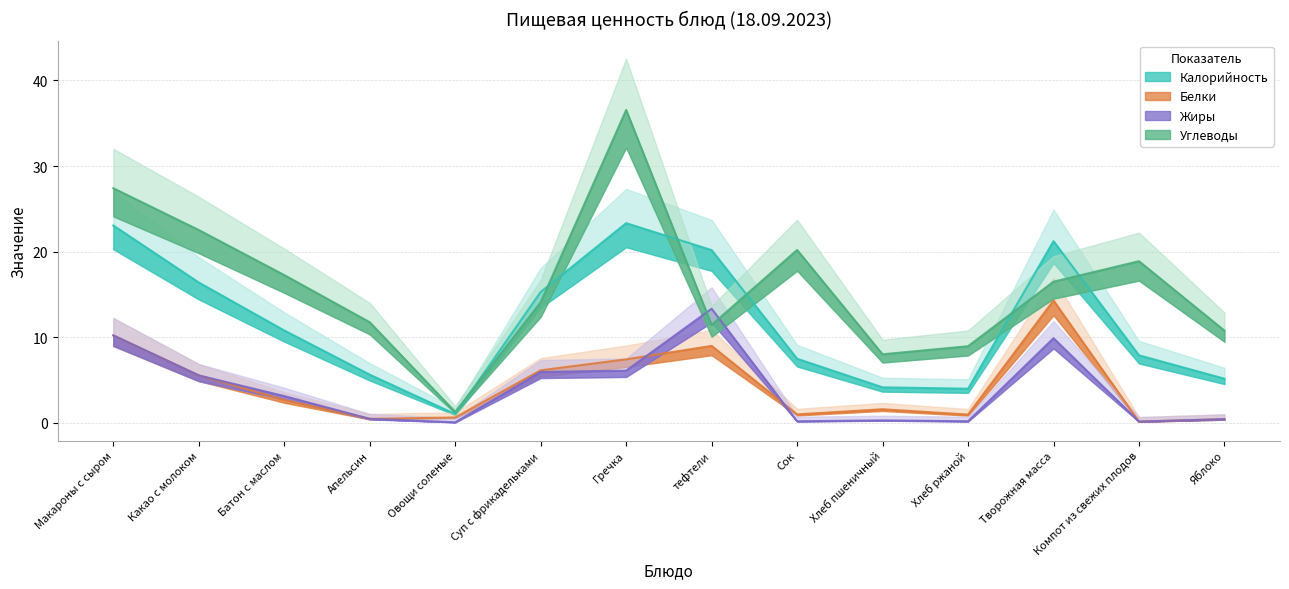

True or false: Углеводы and Белки intersect in this chart.

False